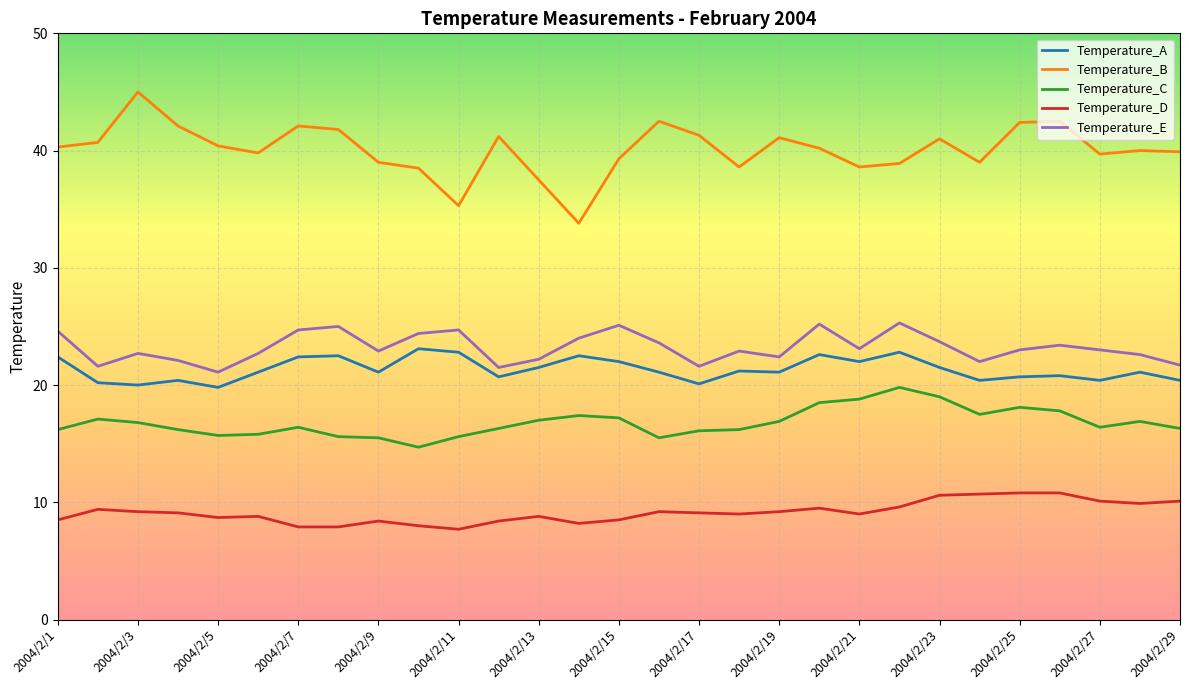

Rank the series by their maximum value, from highest to lowest.

Temperature_B, Temperature_E, Temperature_A, Temperature_C, Temperature_D